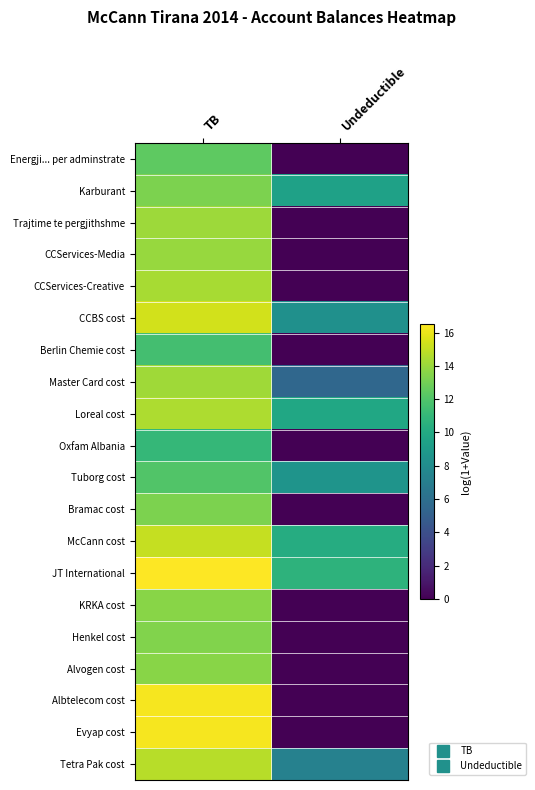

At which category is the sum across all series the highest?

TB